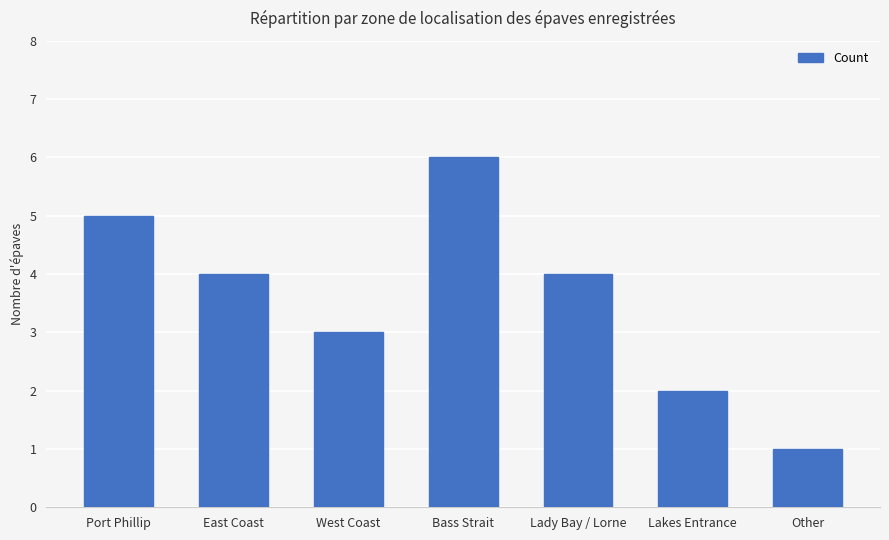

Reading left to right, what are all the values shown in this chart?

5	4	3	6	4	2	1